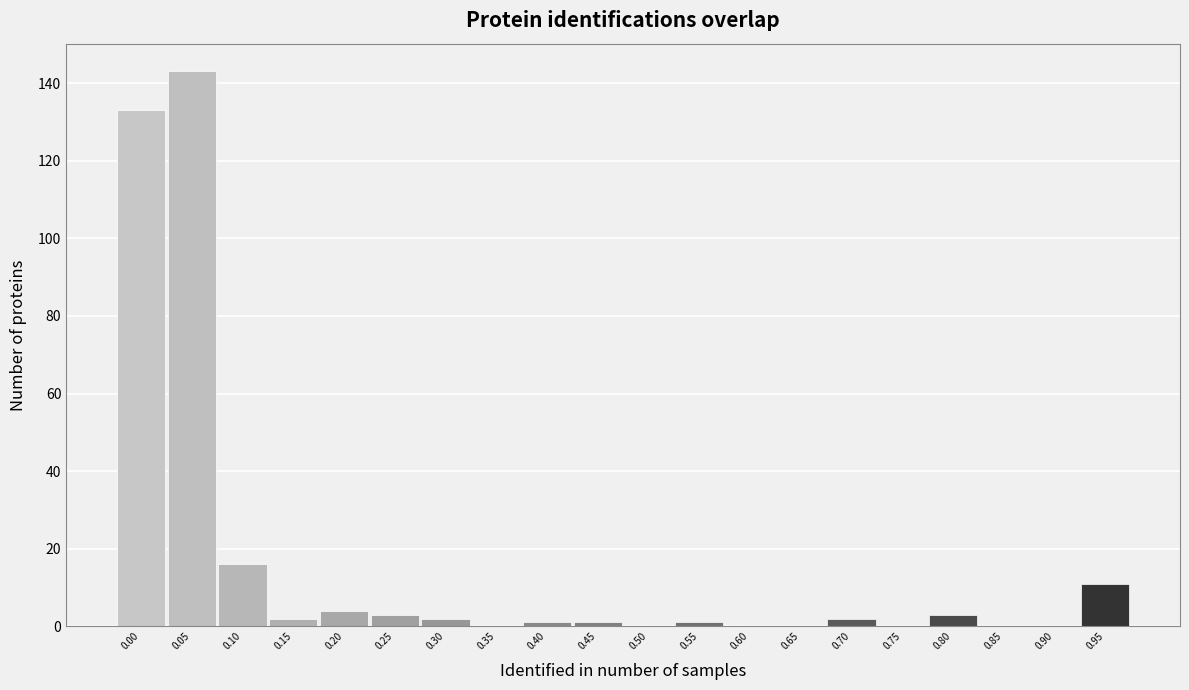

Reading right to left, transcribe all the data shown in this chart.

0.95=11	0.90=0	0.85=0	0.80=3	0.75=0	0.70=2	0.65=0	0.60=0	0.55=1	0.50=0	0.45=1	0.40=1	0.35=0	0.30=2	0.25=3	0.20=4	0.15=2	0.10=16	0.05=143	0.00=133